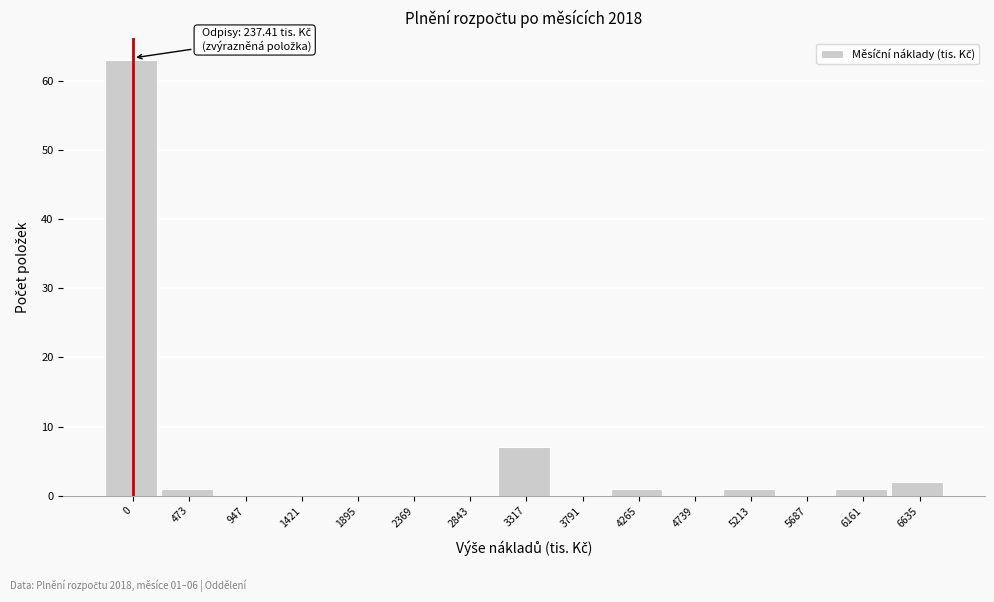

Reading left to right, transcribe all the data shown in this chart.

0=63	473=1	947=0	1421=0	1895=0	2369=0	2843=0	3317=7	3791=0	4265=1	4739=0	5213=1	5687=0	6161=1	6635=2